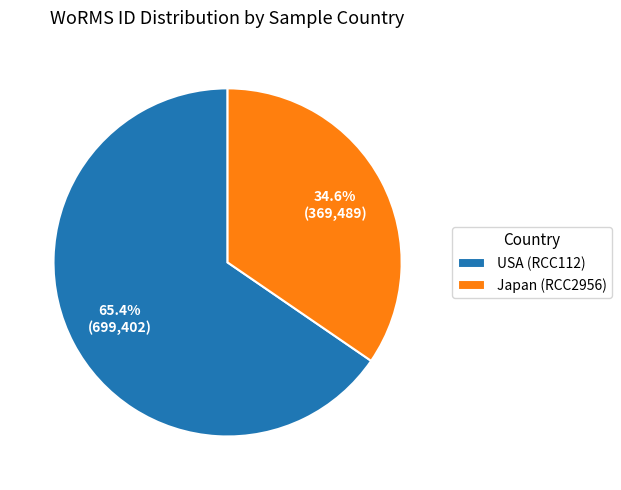

Rank the categories by value from highest to lowest.

USA (RCC112), Japan (RCC2956)